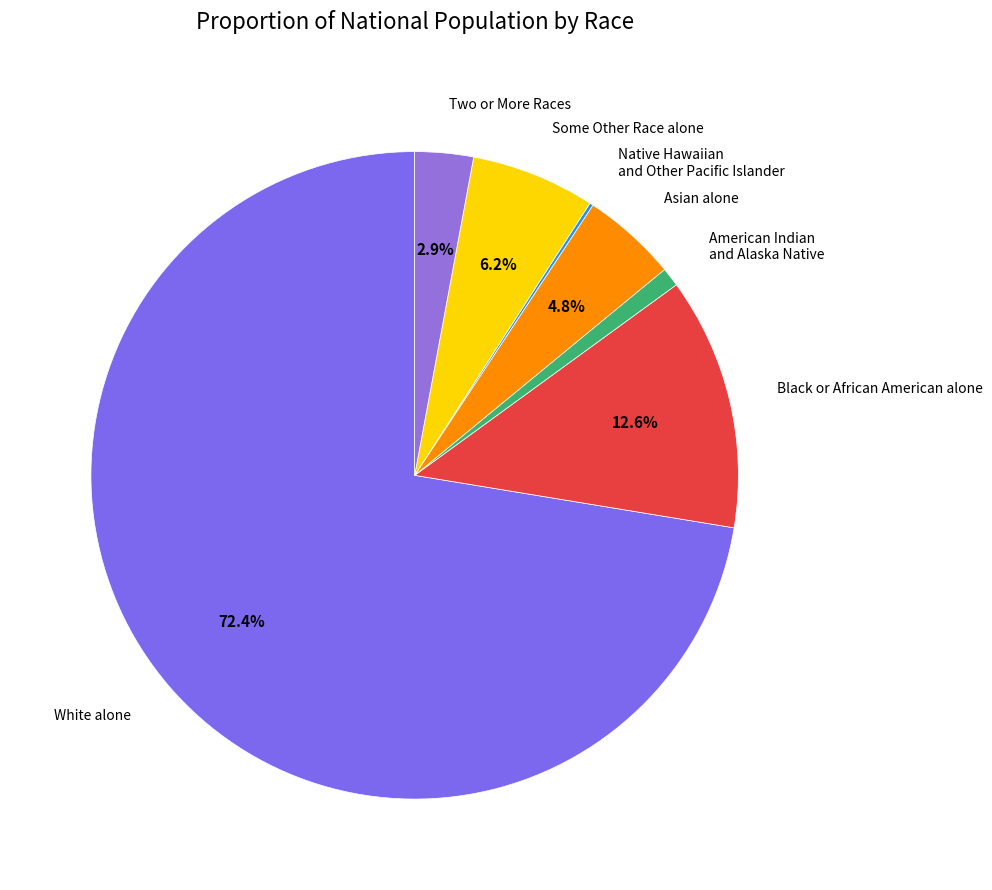

Approximately how many times larger is the value at Some Other Race alone compared to Black or African American alone?

0.5